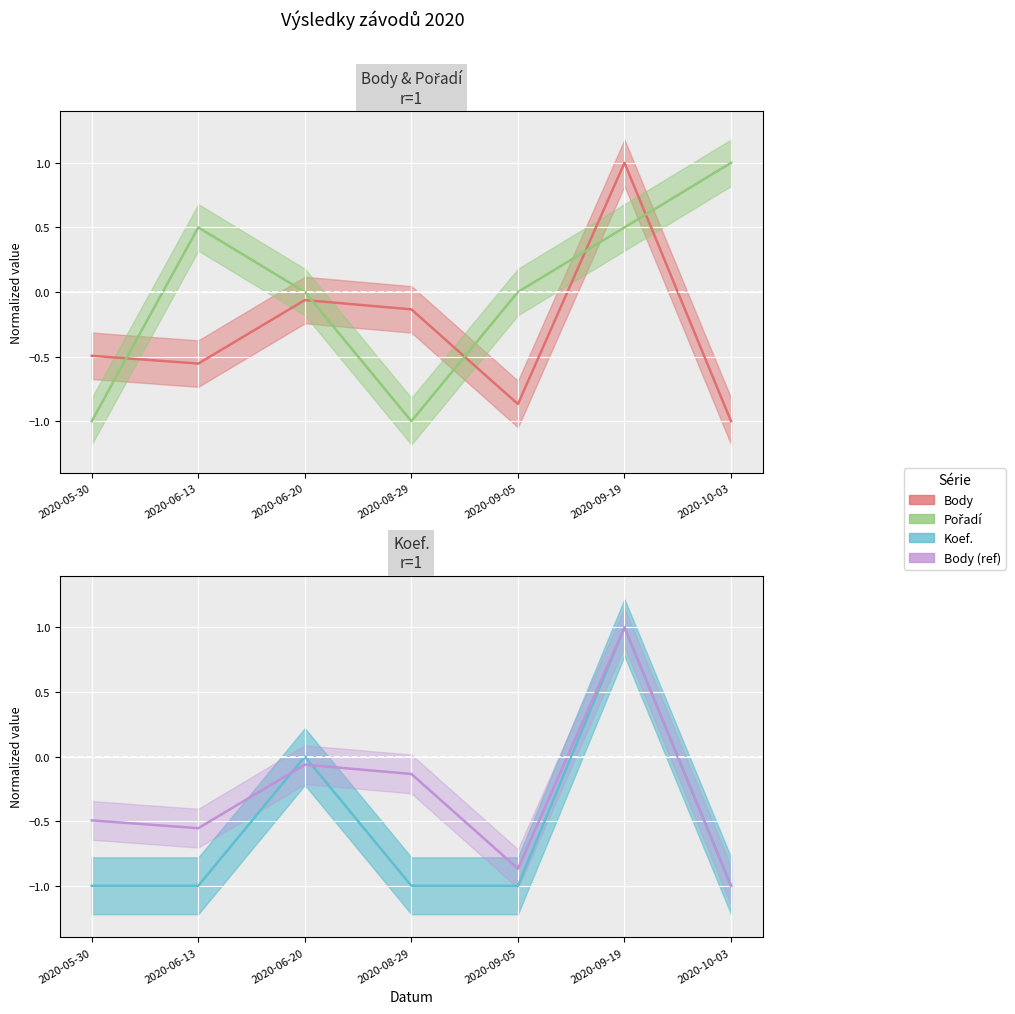

What is the label of the 1st point from the right?

2020-10-03